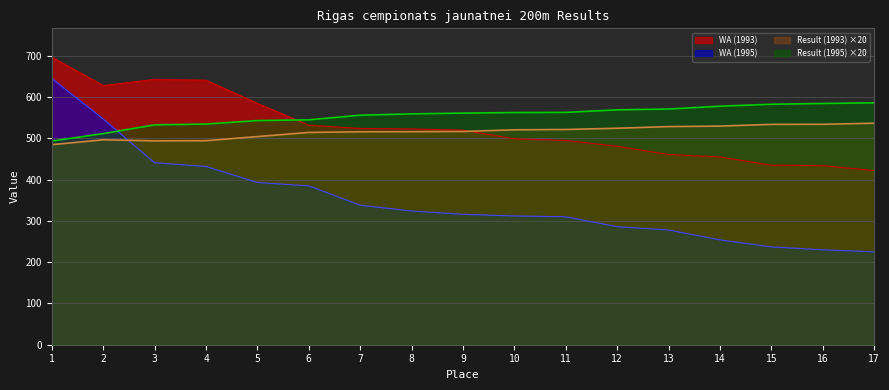

What are all the series names shown in the legend?

WA (1993), WA (1995), Result (1993) ×20, Result (1995) ×20